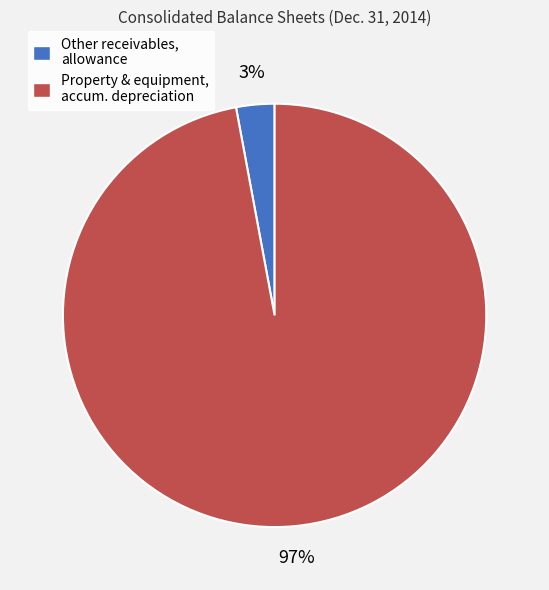

To the nearest percent, what is the difference between the largest and smallest slice percentages?

94%